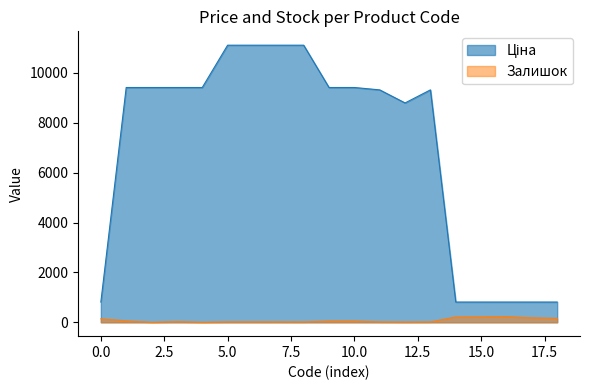

What is the value of the Ціна point at the 8th from the left?

11113.6